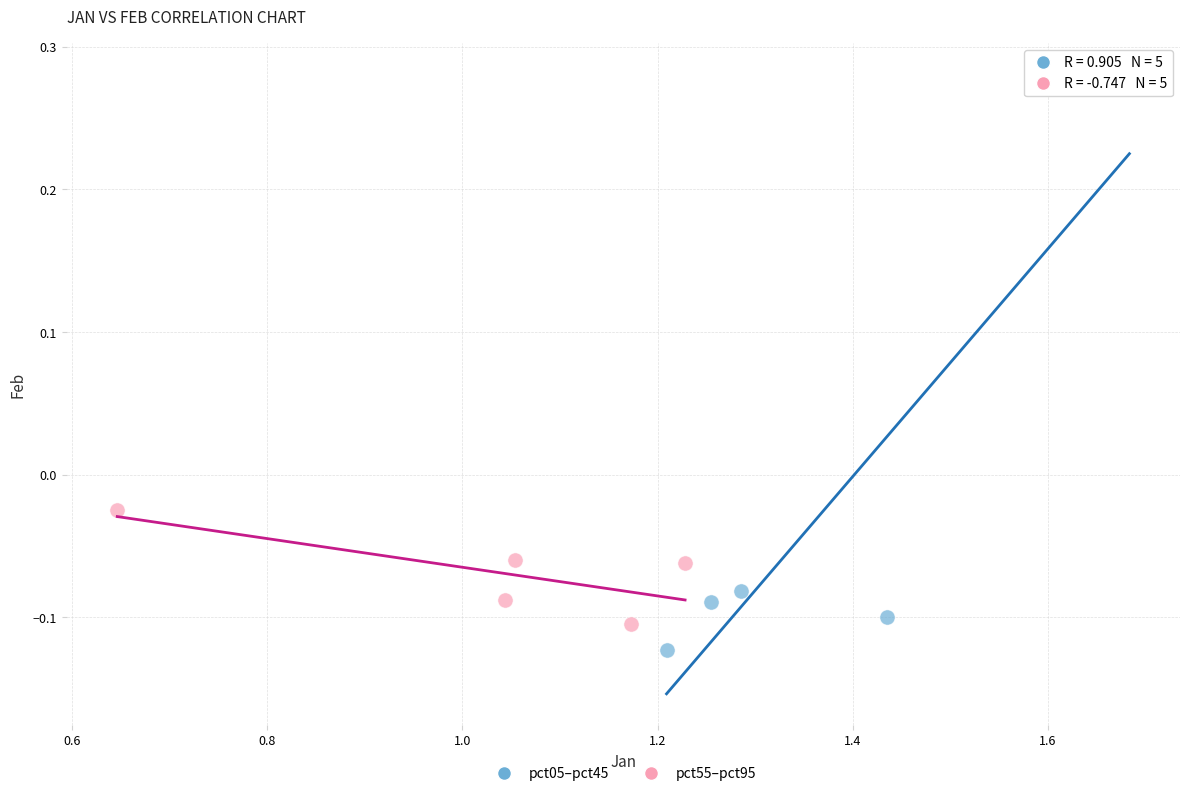

Which series has the largest Y range (max minus min)?

pct05–pct45